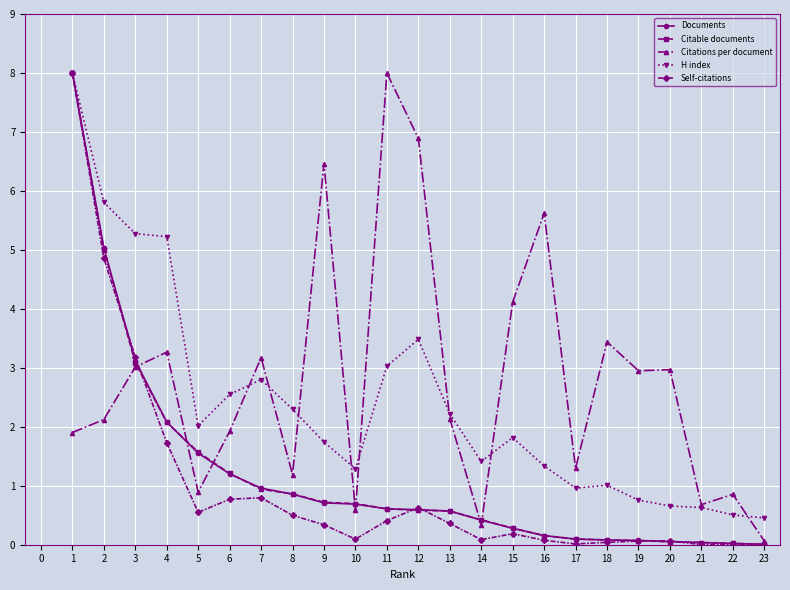

Is it true that Self-citations equals 0.8 at 6?

True